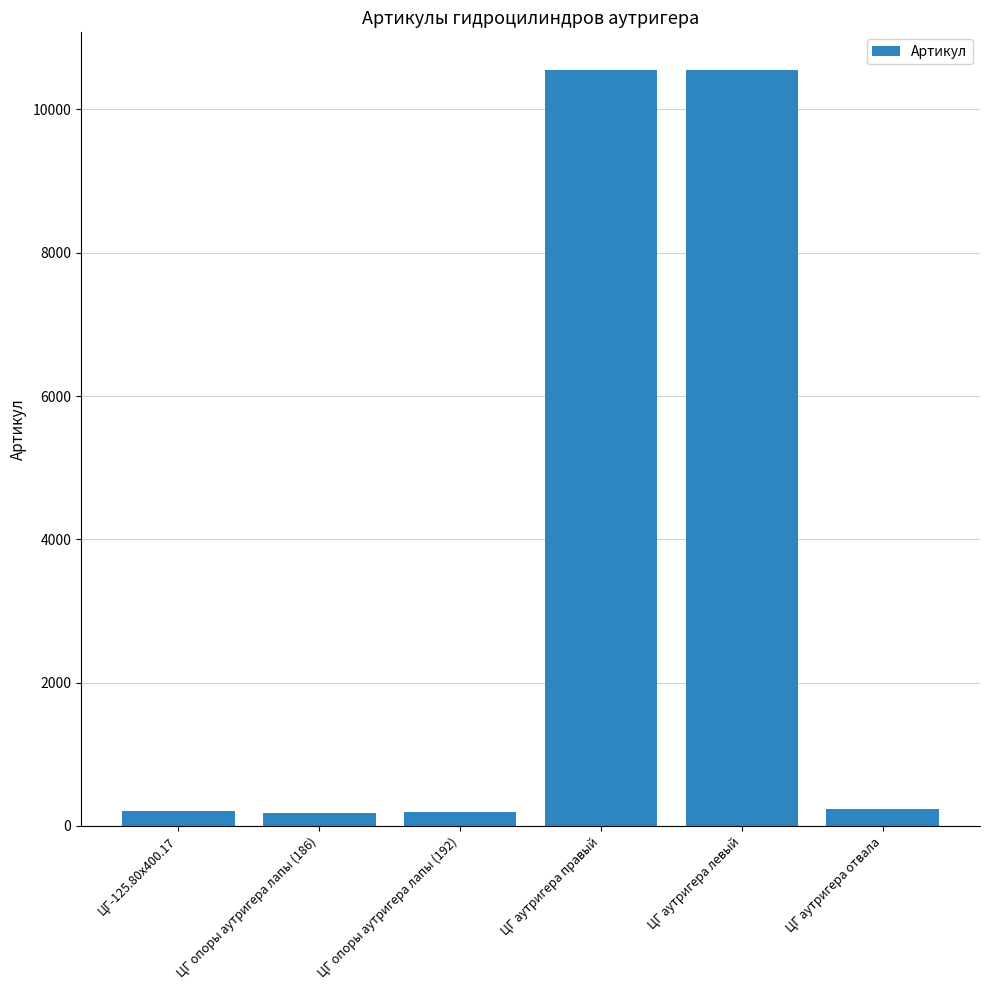

What is the ratio of the value at ЦГ опоры аутригера лапы (192) to the value at ЦГ опоры аутригера лапы (186)?

1.0